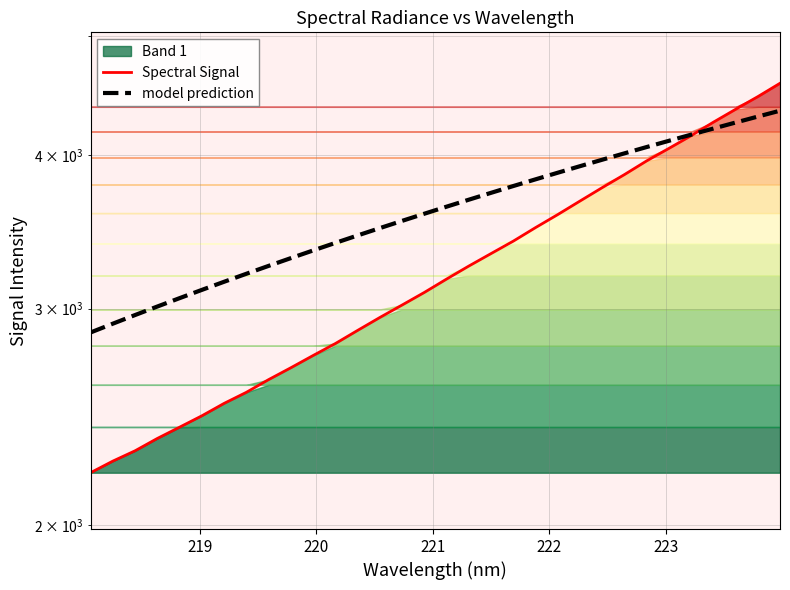

Rank the series by their average value, from highest to lowest.

model prediction, Spectral Signal